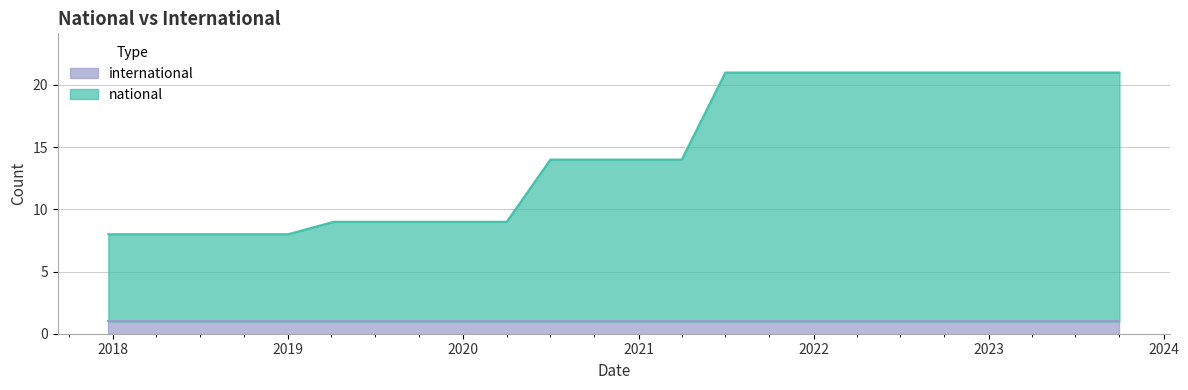

What is the sum of all values?

351